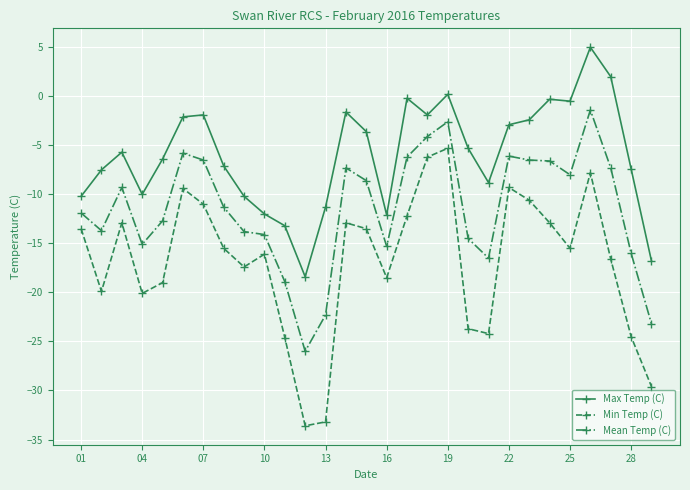

How many values in the Max Temp (C) series exceed -5?

13